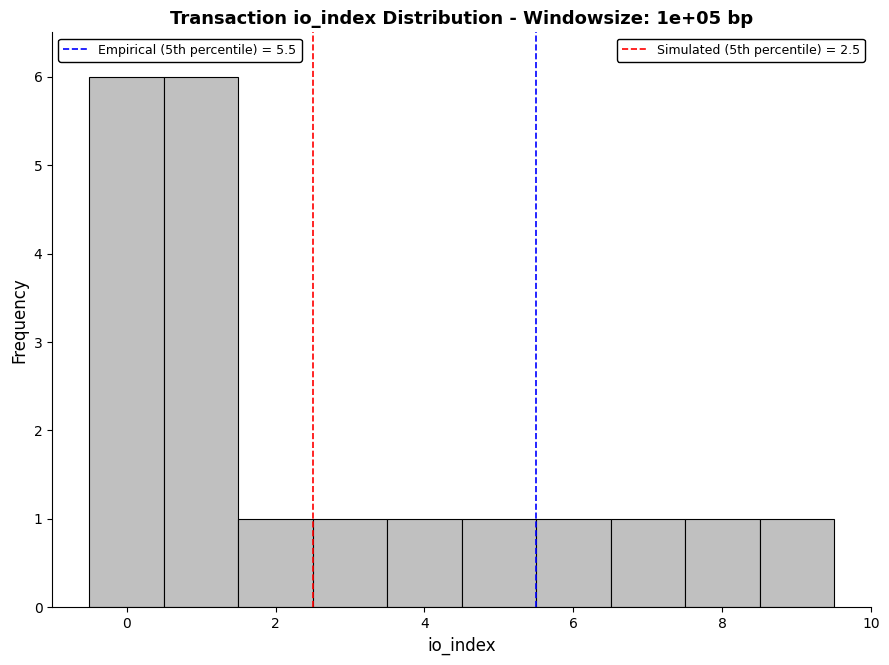

What is the height of the bar covering 5.5 to 6.5 on the x-axis? Neither the bar edges nor the heights are printed on the chart, so give them approximately, as read against the axes.

1